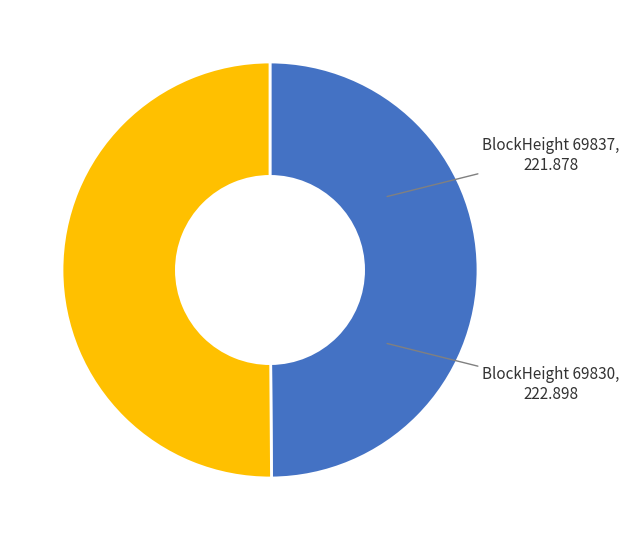

How many segments does this pie chart have?

2